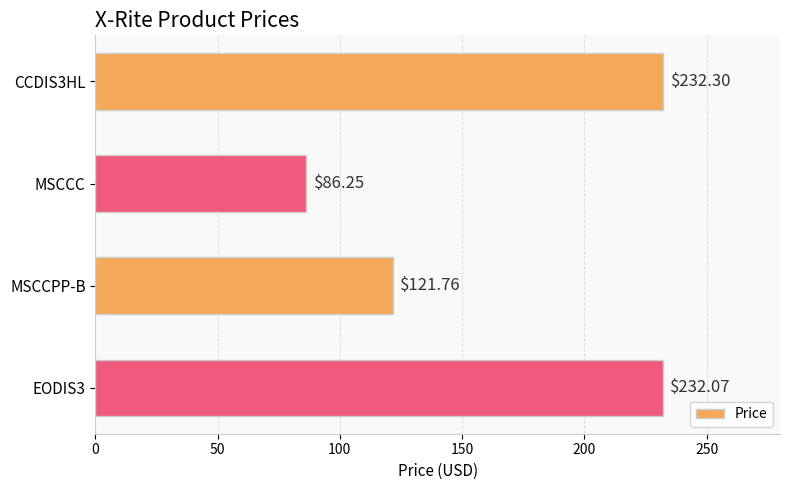

What is the sum of all values?

672.4